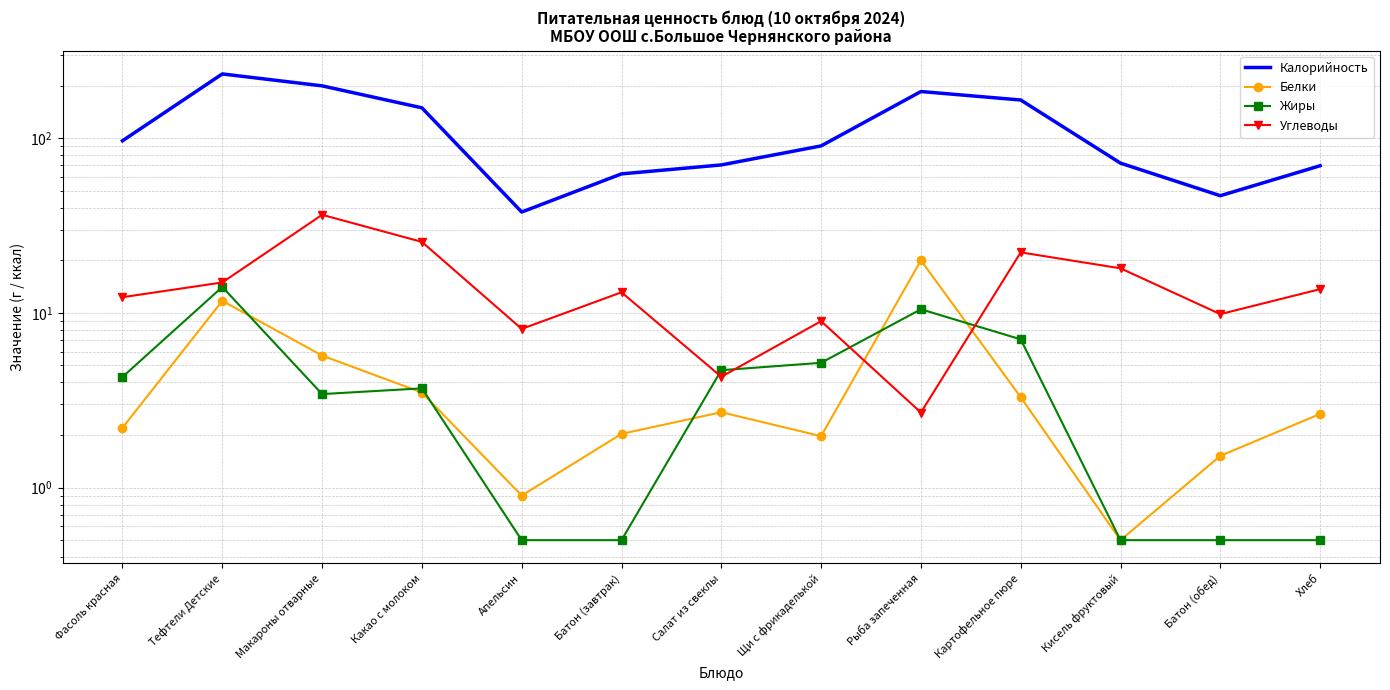

At which label is Жиры closest to 7?

Картофельное пюре